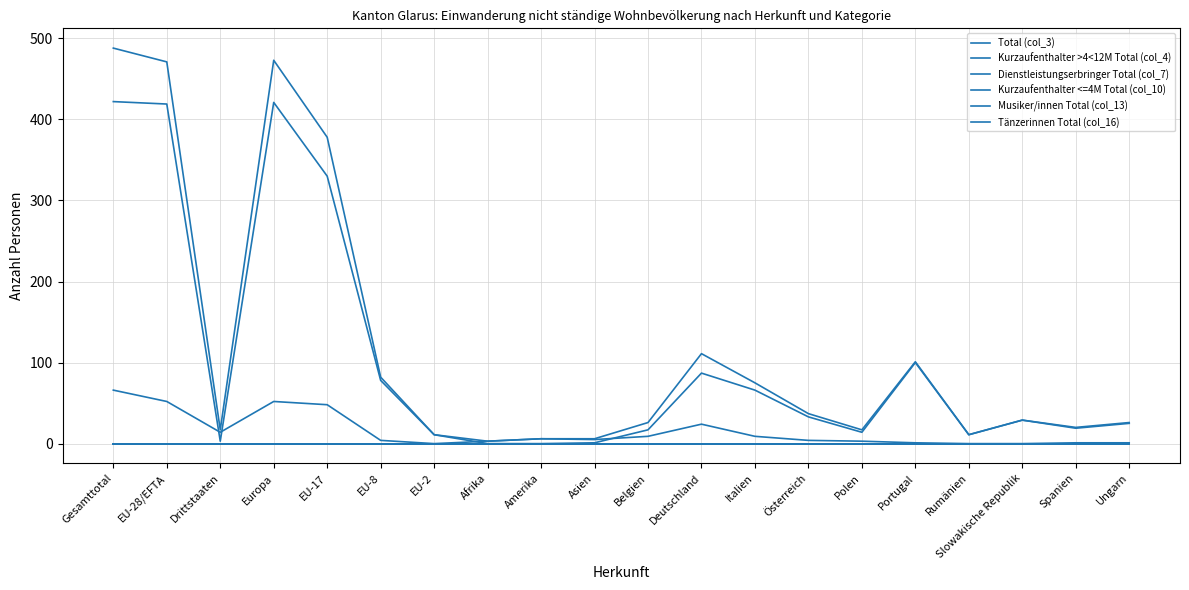

At how many categories does at least one series exceed 311?

4